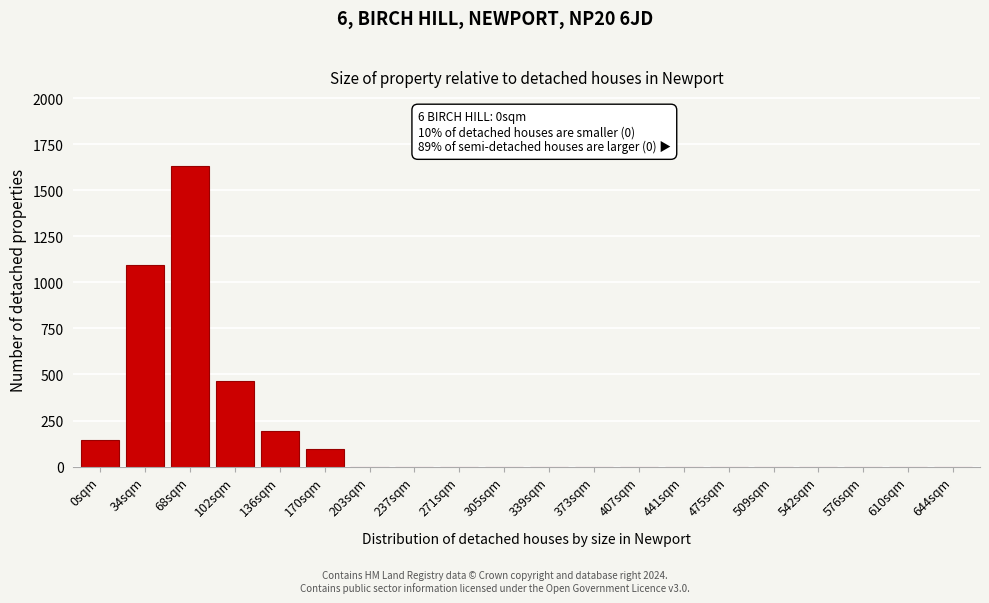

Reading left to right, extract all data points from this chart.

0sqm=145	34sqm=1095	68sqm=1630	102sqm=465	136sqm=195	170sqm=95	203sqm=0	237sqm=0	271sqm=0	305sqm=0	339sqm=0	373sqm=0	407sqm=0	441sqm=0	475sqm=0	509sqm=0	542sqm=0	576sqm=0	610sqm=0	644sqm=0